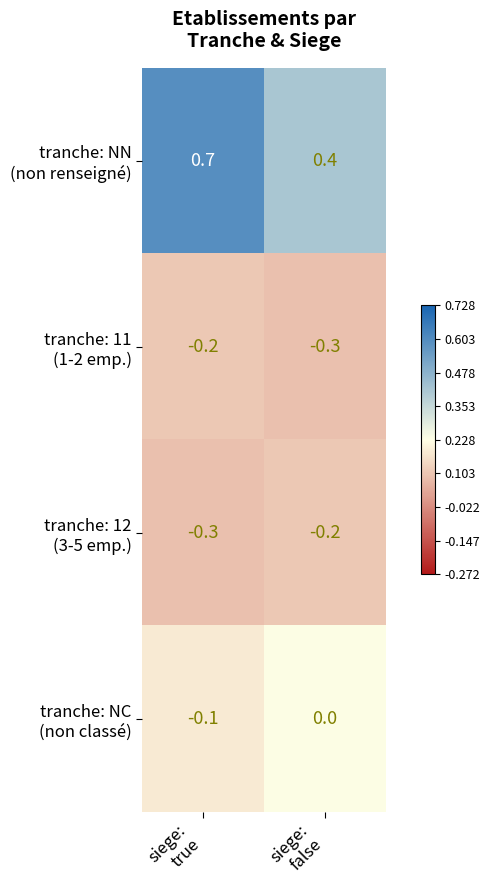

What is the greatest value displayed?

0.7